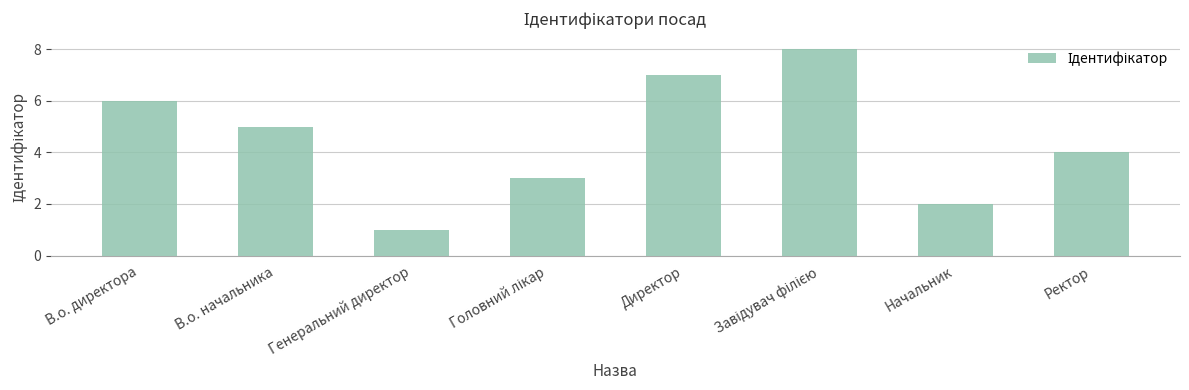

How many values are between 3 and 7?

5